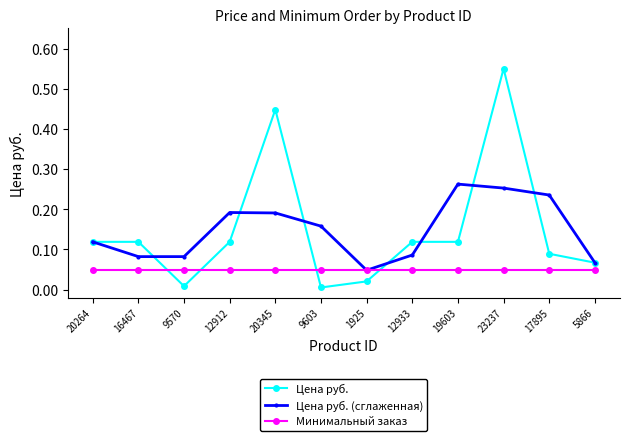

The Цена руб. series shows 0.2 at 12933. True or false?

False